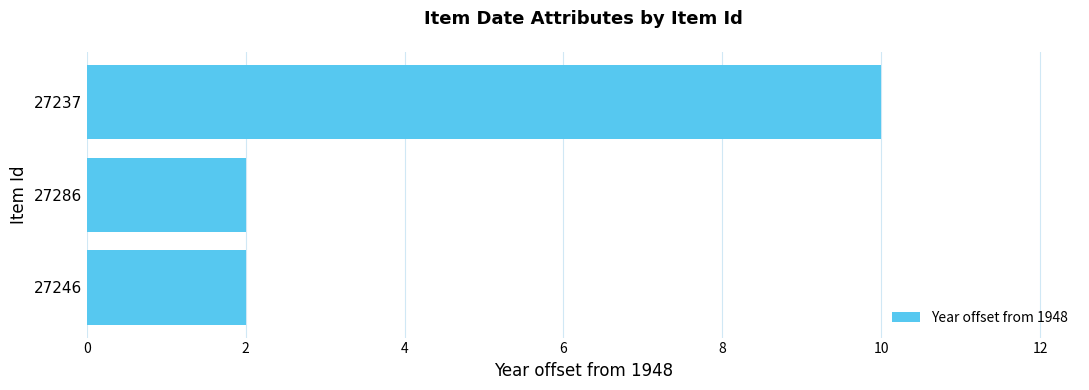

What is the change in value from 27246 to 27237?

+8